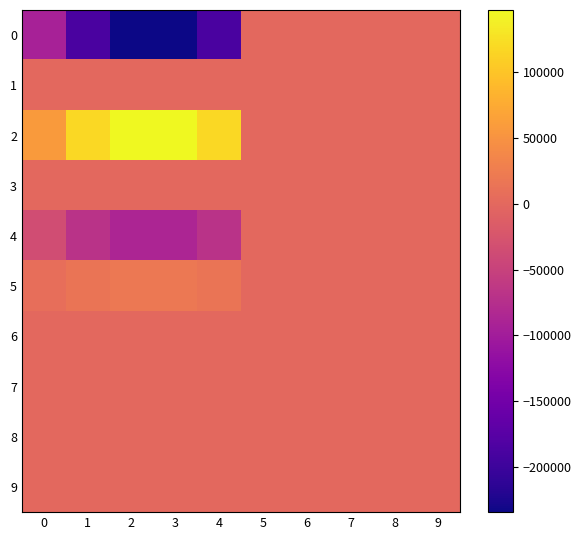

Count the number of categories in the chart.

10